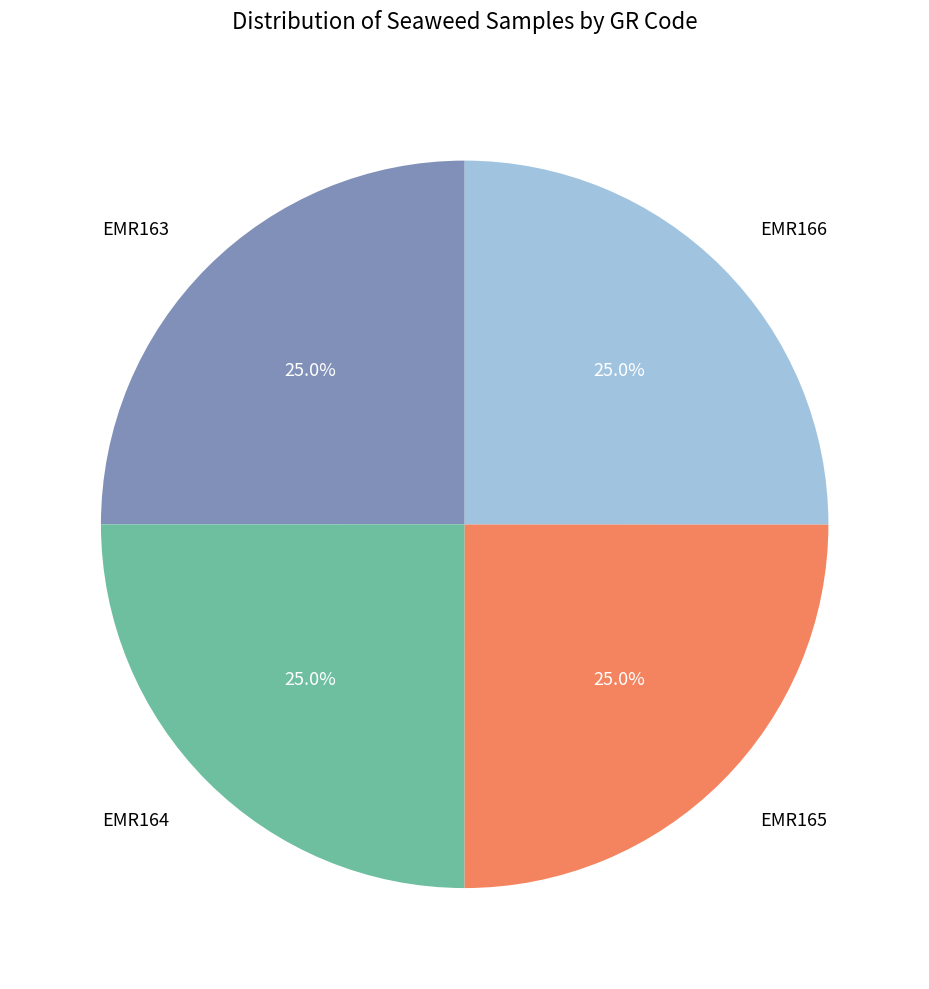

How many segments does this pie chart have?

4